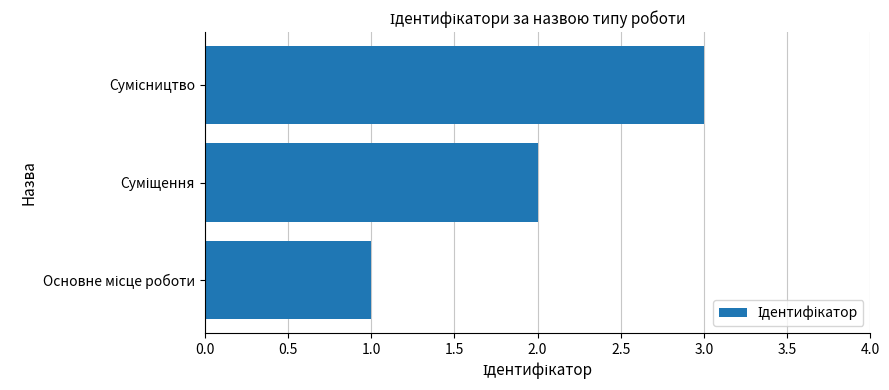

How many data points are less than 2?

1